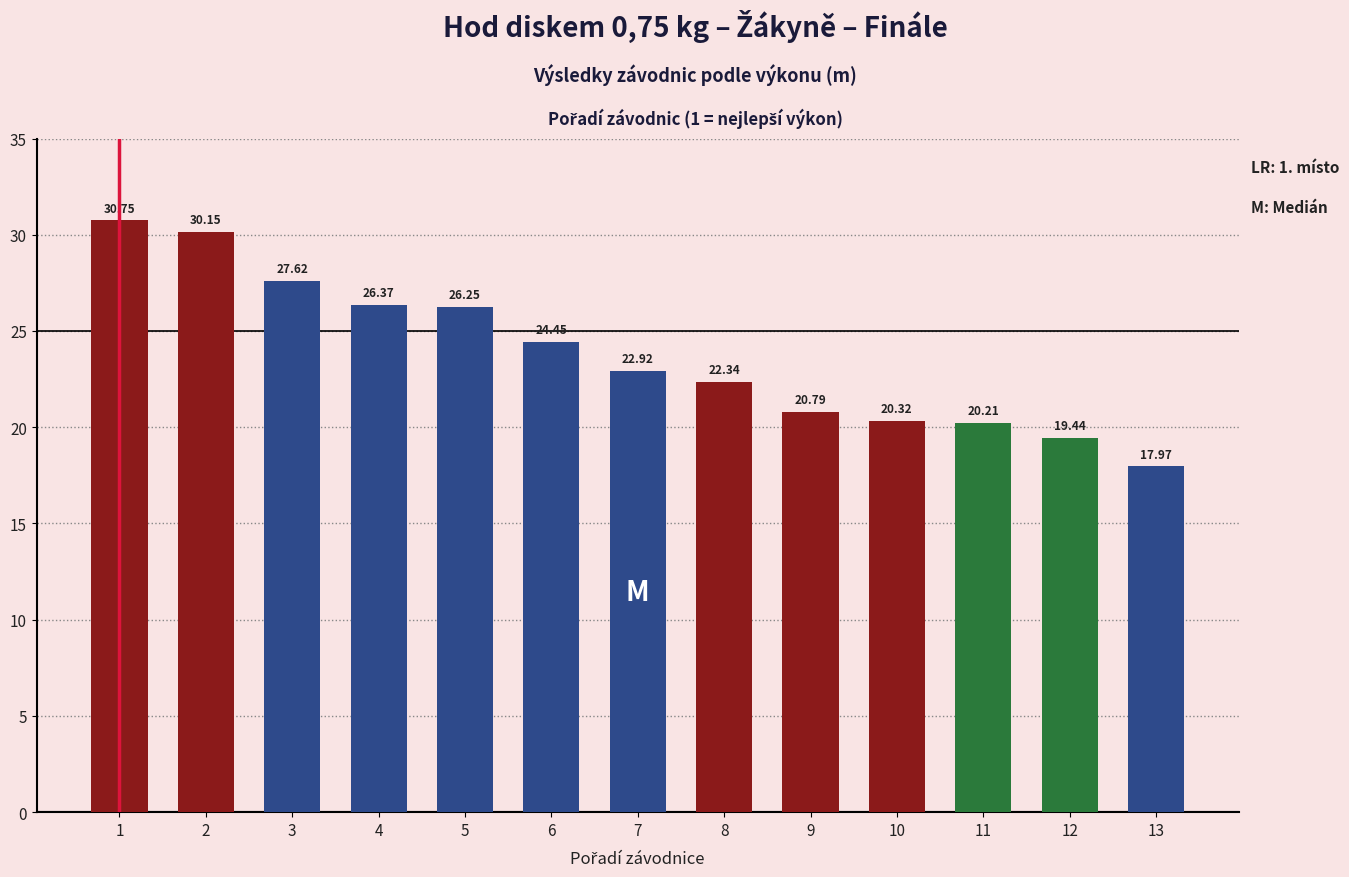

What is the sum of the values at 6 and 1?

55.2